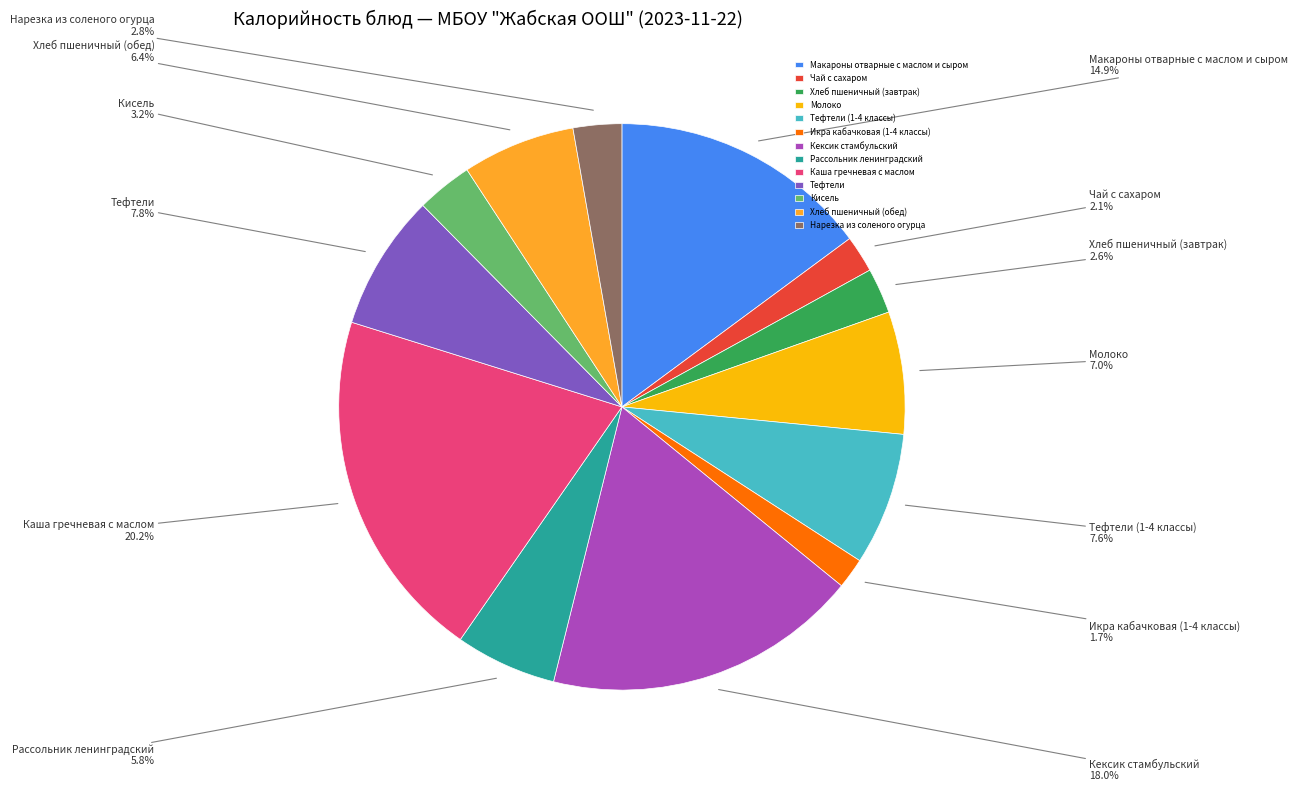

Do Тефтели (1-4 классы) and Хлеб пшеничный (обед) together represent more than half of the pie?

No